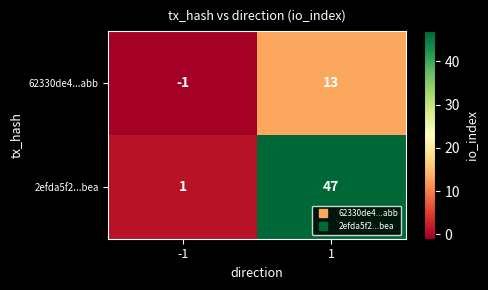

Which series has the largest total across all categories?

2efda5f2...bea